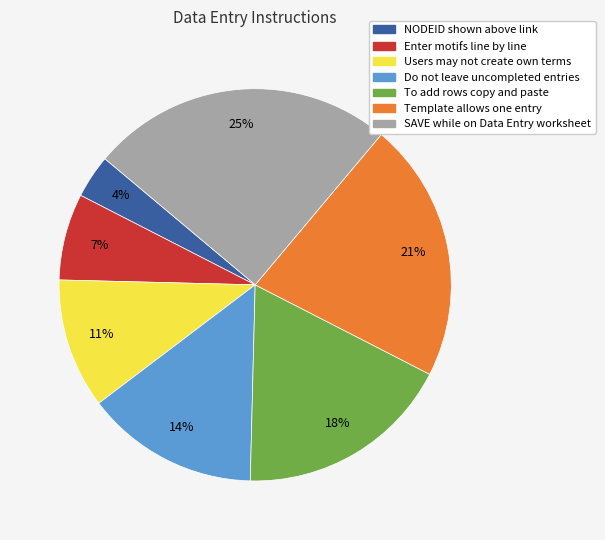

Do Enter motifs line by line and Do not leave uncompleted entries together represent more than half of the pie?

No